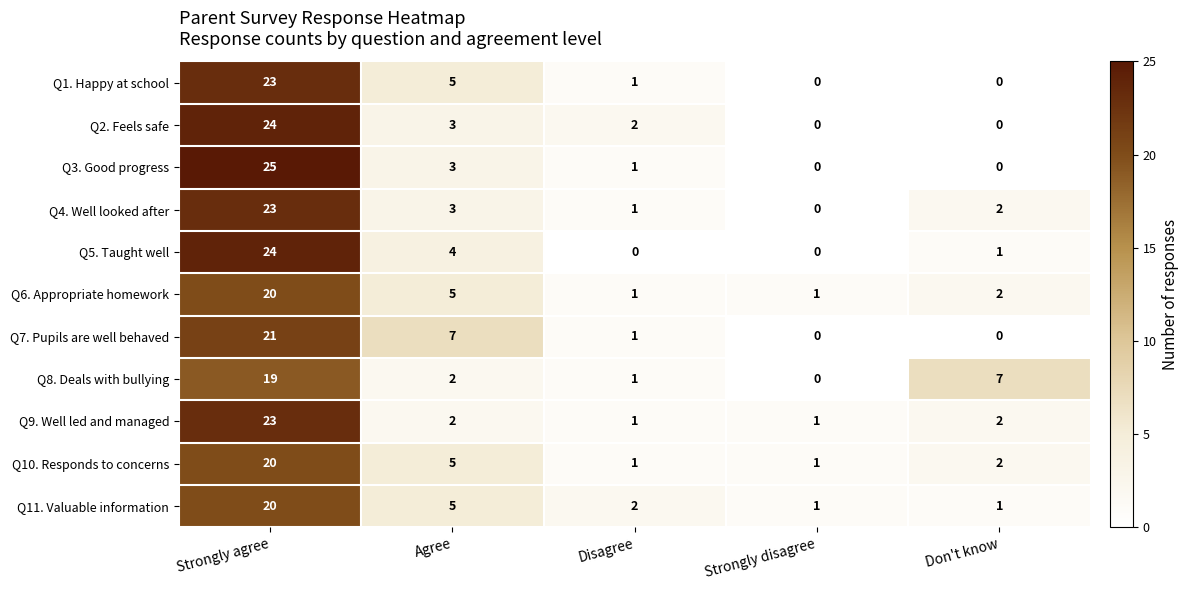

What is the average value of the Q5. Taught well series?

6